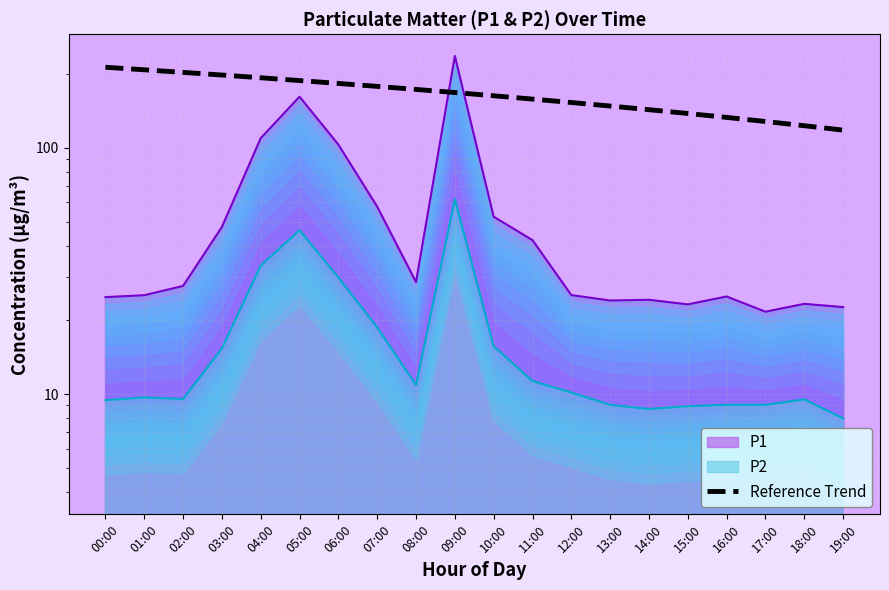

Where is the data nearest to the value 165?

10:00